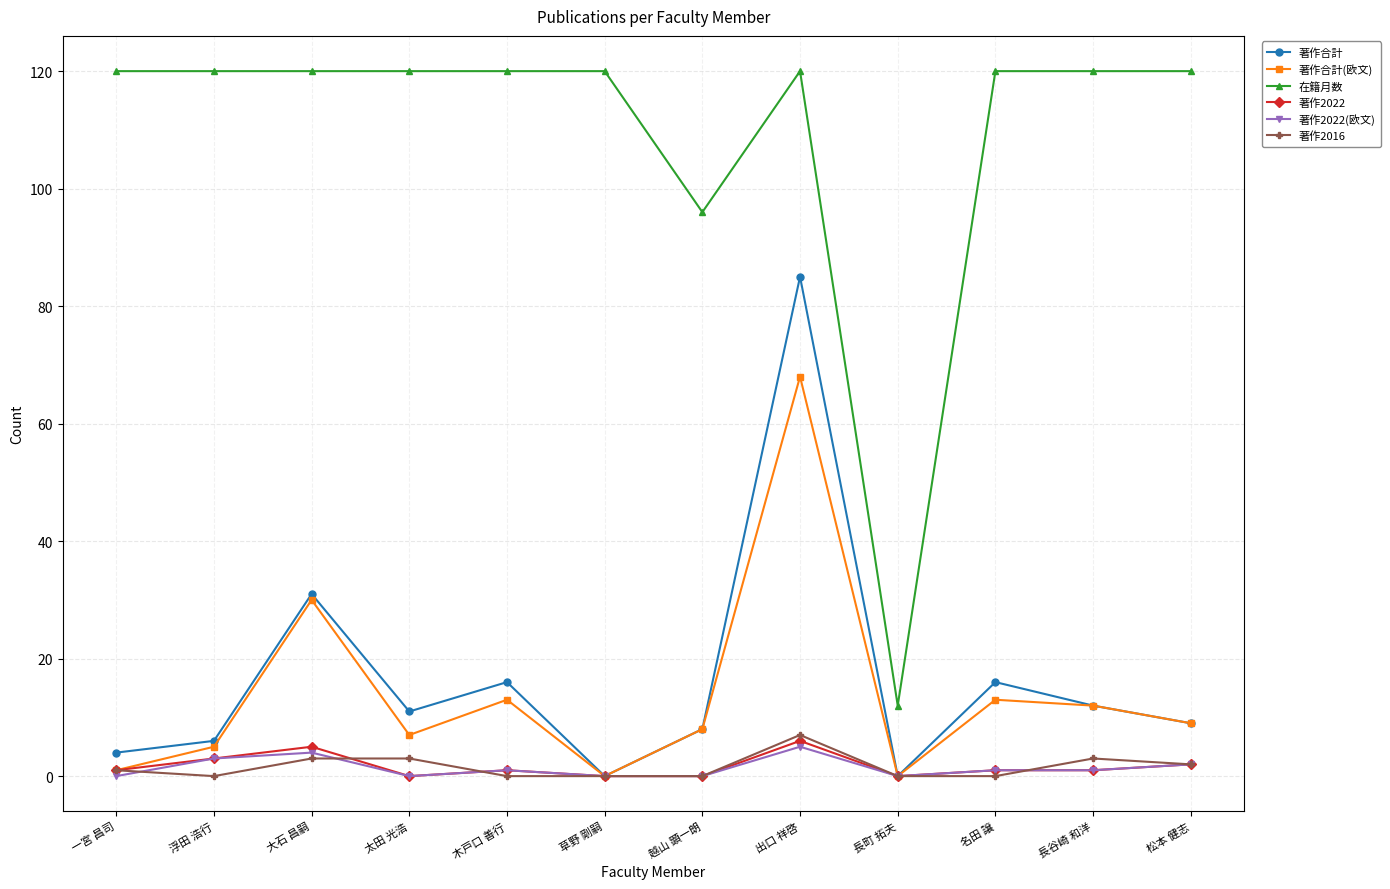

What is the difference between the maximum and minimum values in the 著作合計 series?

85